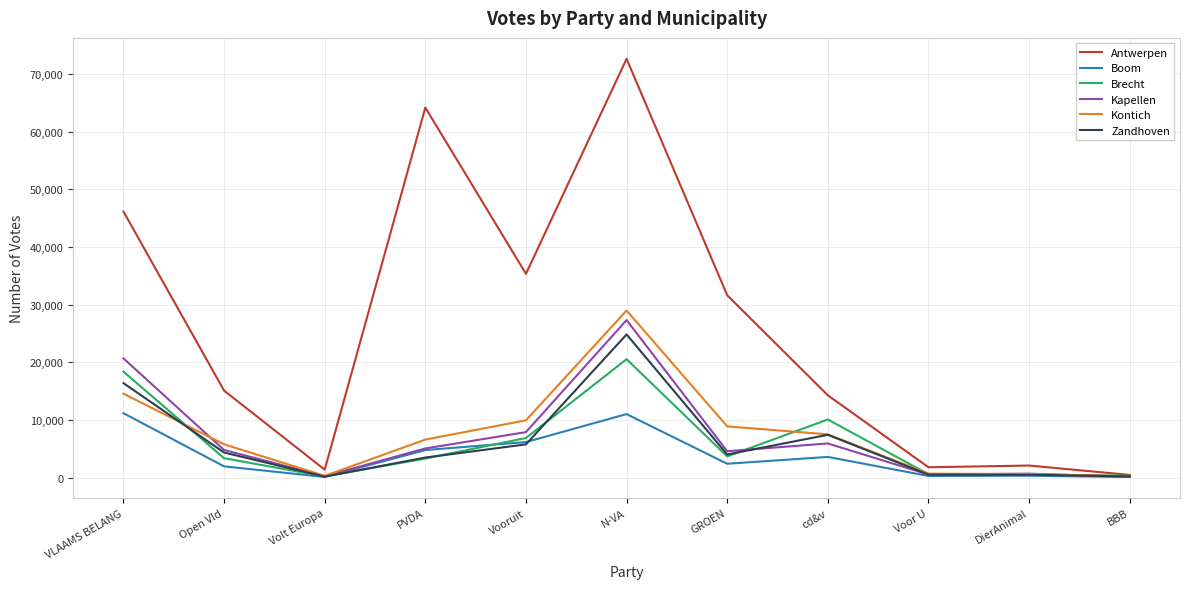

Where is the first local maximum for Antwerpen?

PVDA